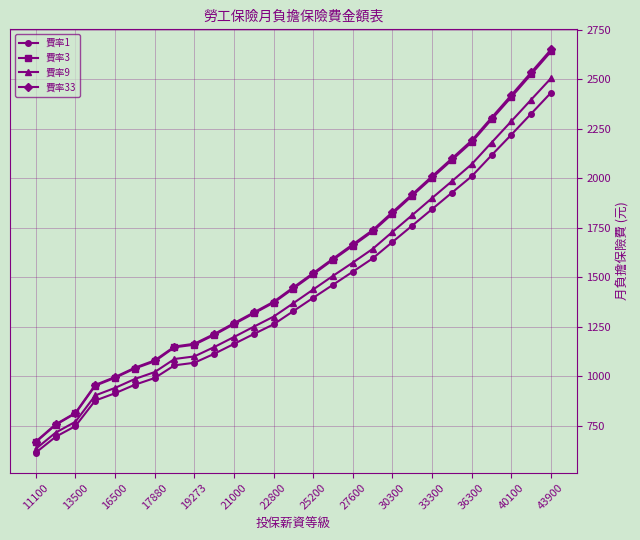

True or false: 費率3 and 費率1 intersect in this chart.

False